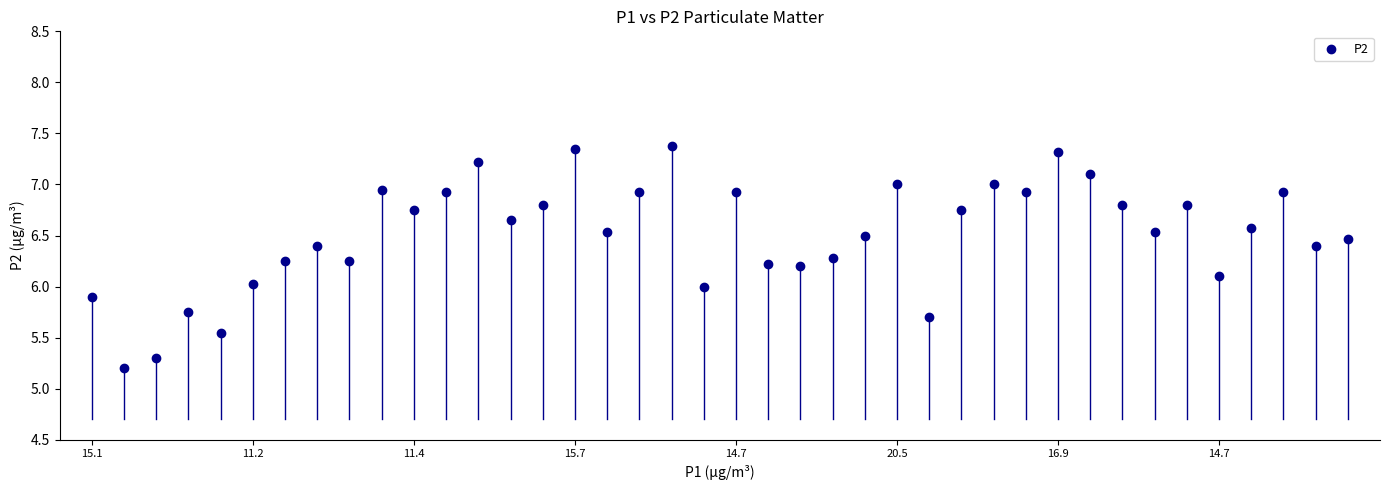

What is the range of Y values (max minus min)?

2.2